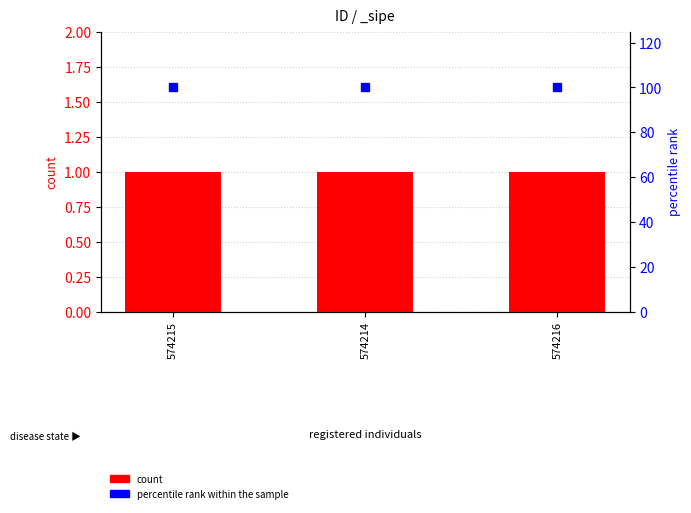

Between 574216 and 574214, which is larger?

574216